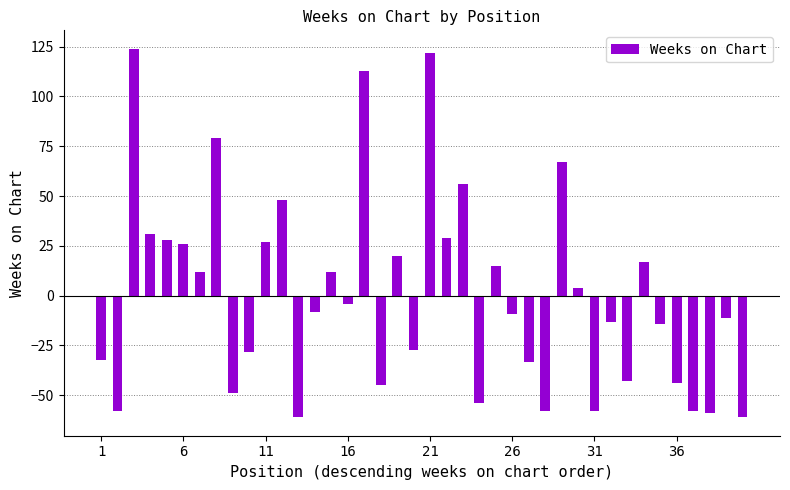

What is the difference between the second highest and minimum values?

183.0